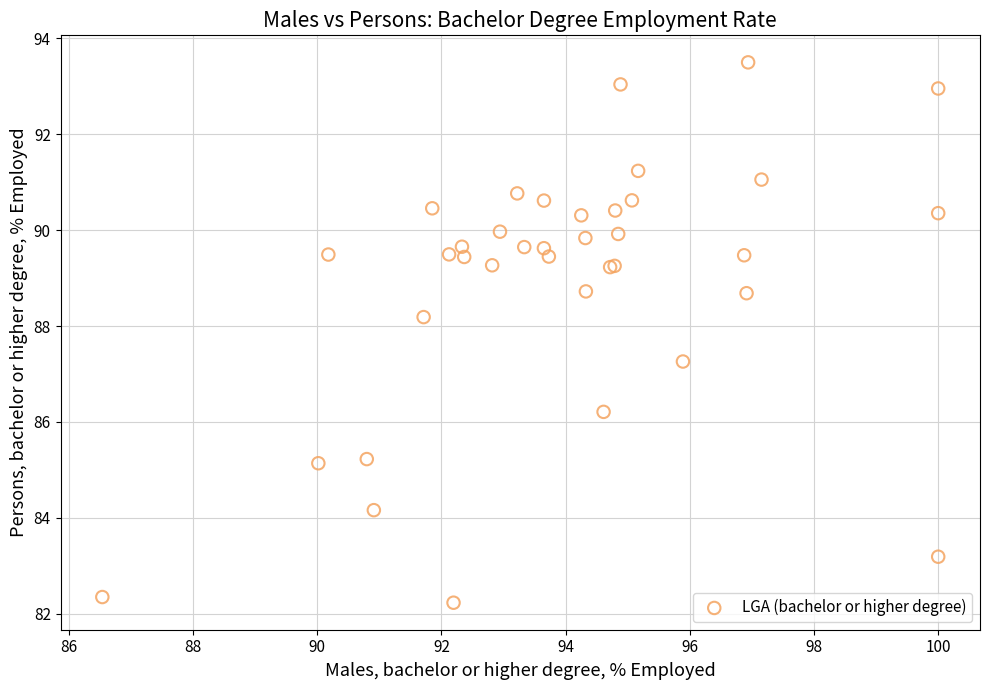

What Y value in the scatter plot is closest to 87?

87.3